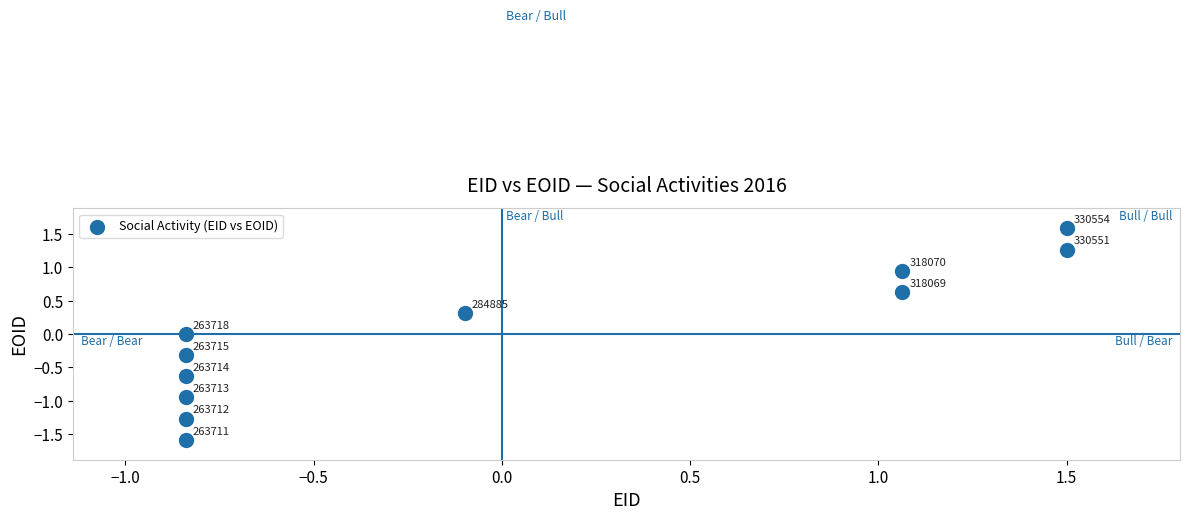

What is the range of X values (max minus min)?

2.3